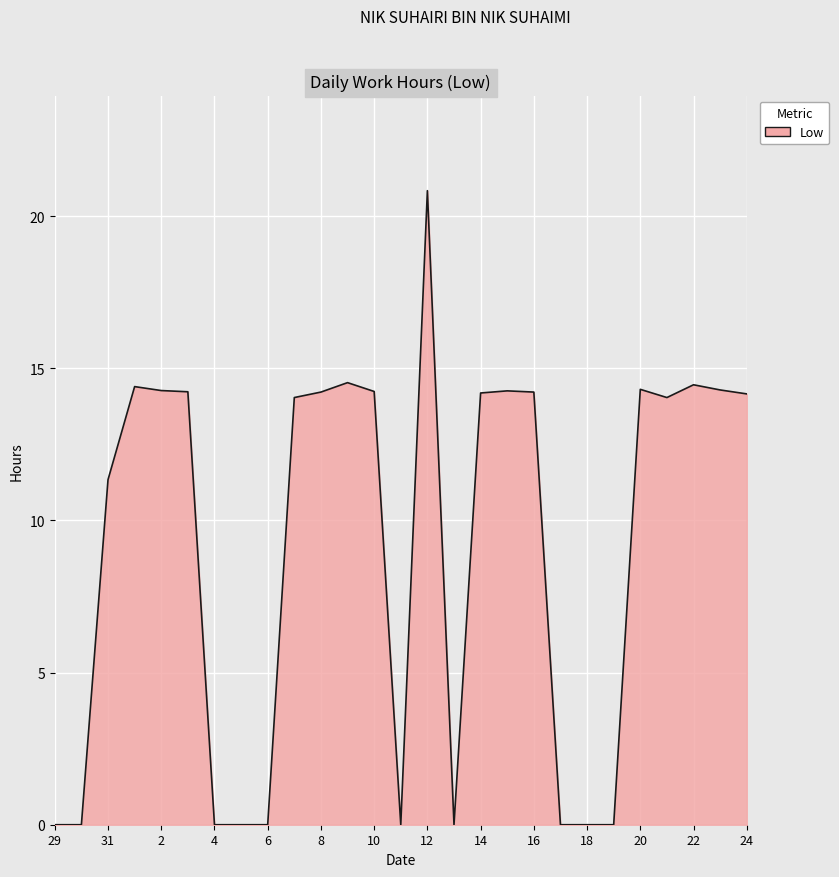

What is the difference between the maximum and minimum values?

20.8